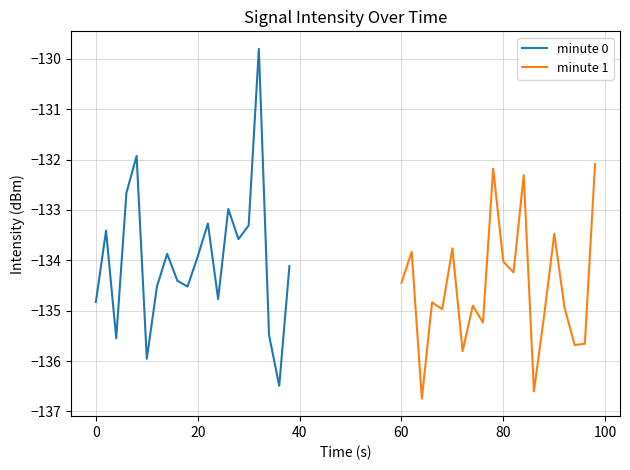

Reading left to right, extract all data points from this chart.

minute 0: -134.8	-133.4	-135.5	-132.7	-131.9	-136.0	-134.5	-133.9	-134.4	-134.5	-133.9	-133.3	-134.8	-133.0	-133.6	-133.3	-129.8	-135.5	-136.5	-134.1
minute 1: -134.4	-133.8	-136.7	-134.8	-135.0	-133.8	-135.8	-134.9	-135.2	-132.2	-134.0	-134.2	-132.3	-136.6	-135.1	-133.5	-134.9	-135.7	-135.7	-132.1